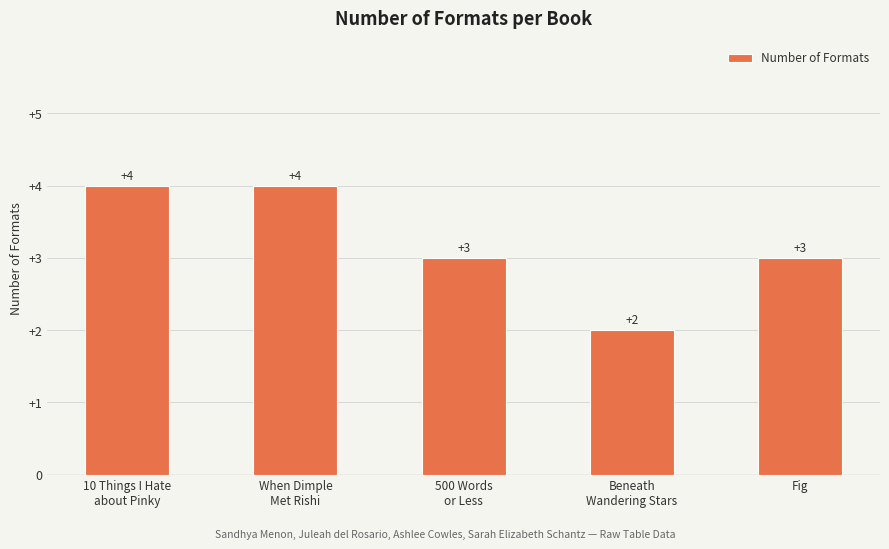

What is the maximum value shown in the chart?

4